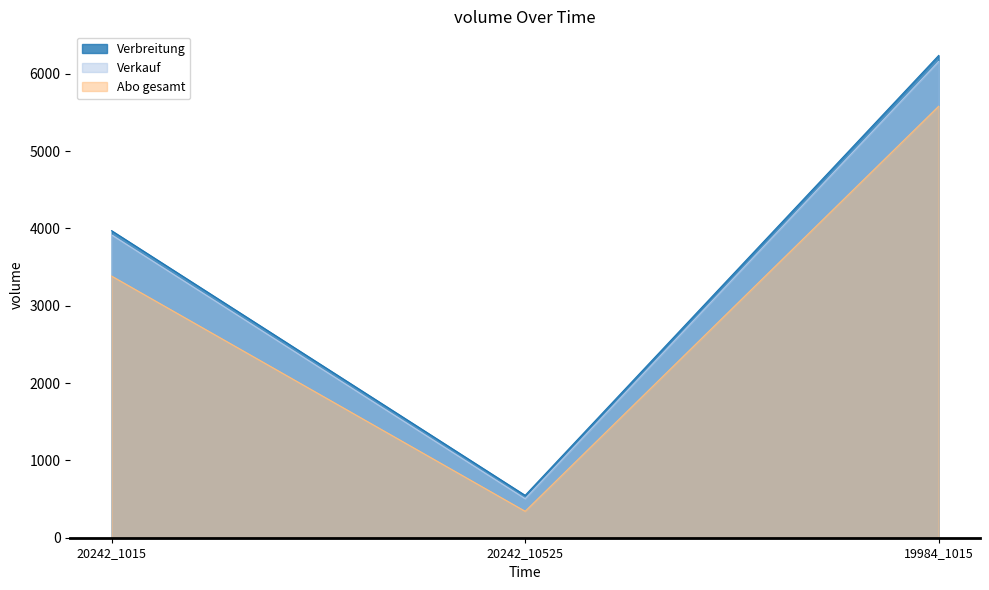

Is it true that Verkauf equals 218 at 20242_10525?

False